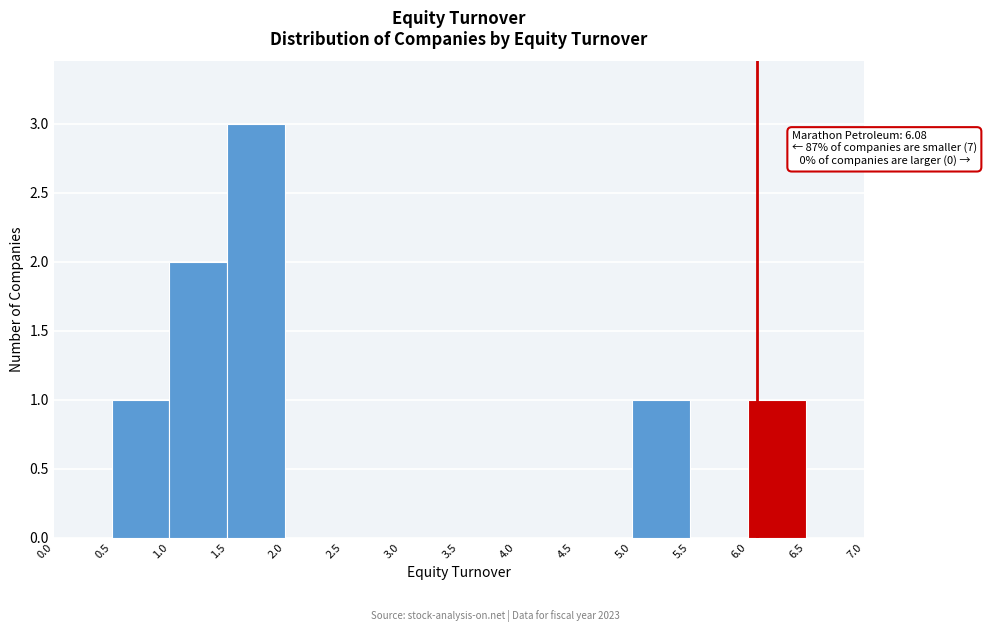

Which range on the x-axis has the tallest bar?

1.5 to 2.0